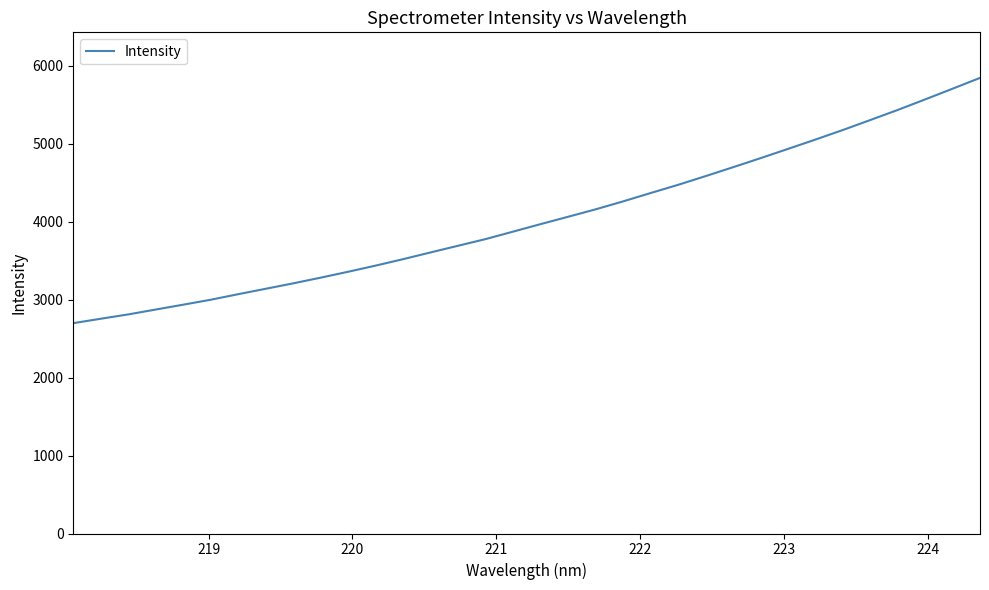

What is the smallest value displayed?

2697.0